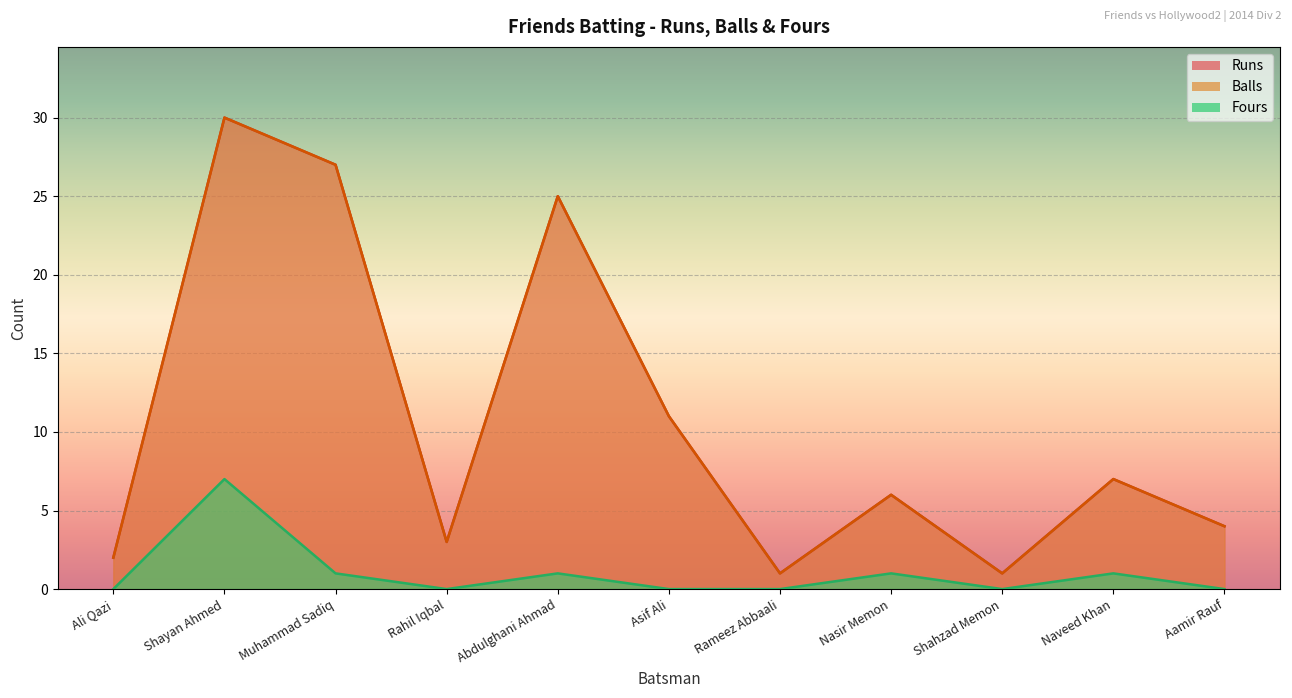

What is the maximum value for Balls?

30